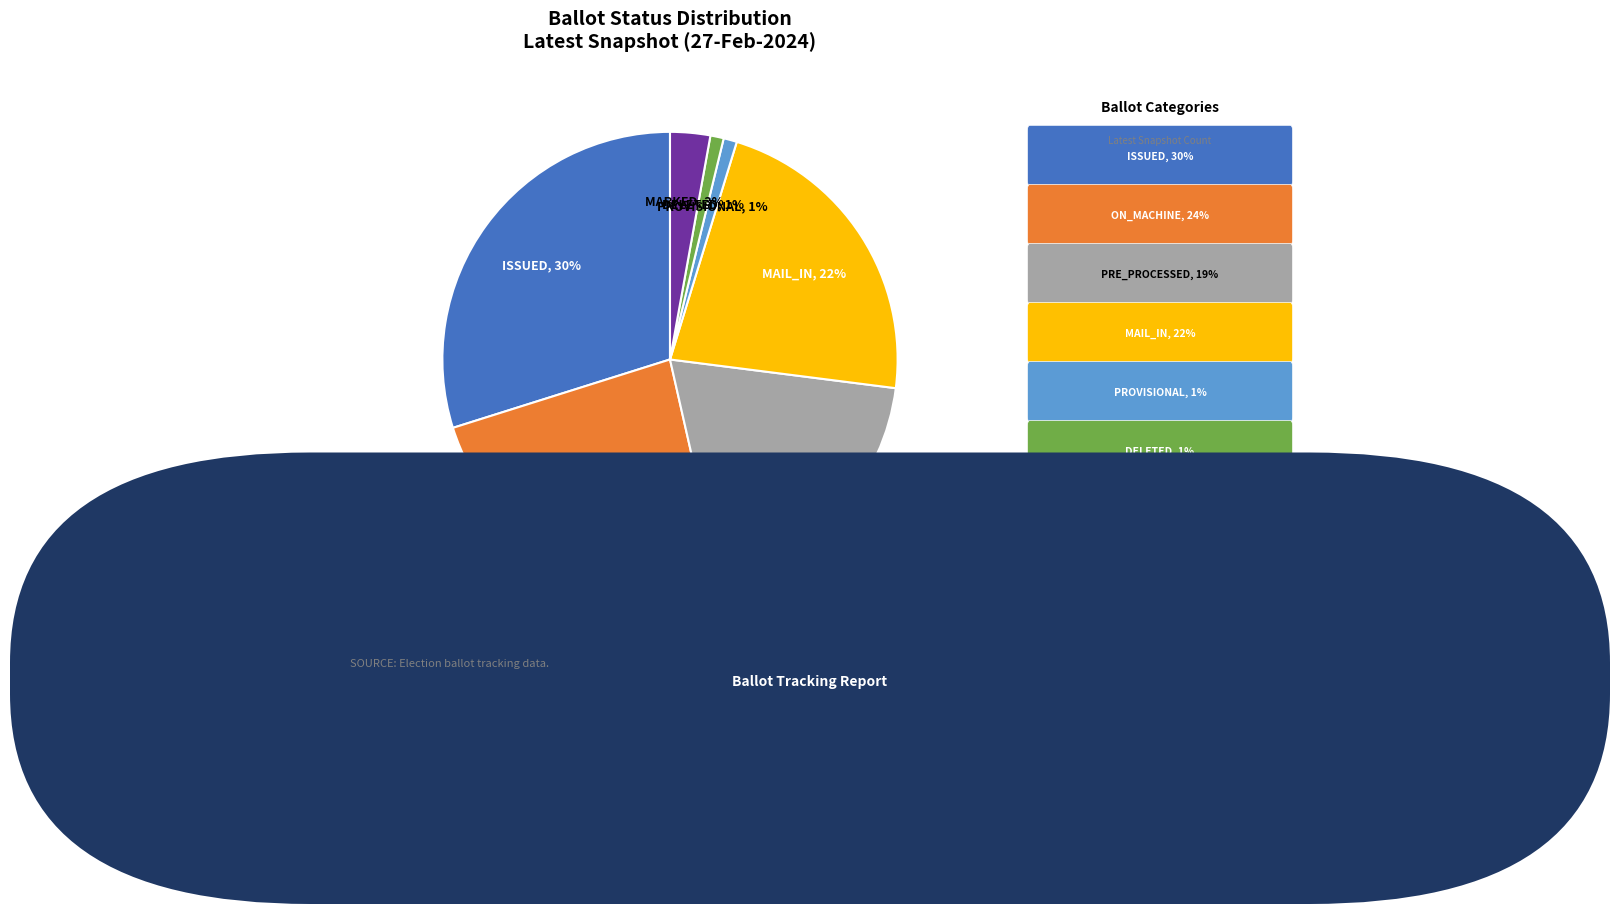

To the nearest percent, what is the difference between the largest and smallest slice percentages?

29%